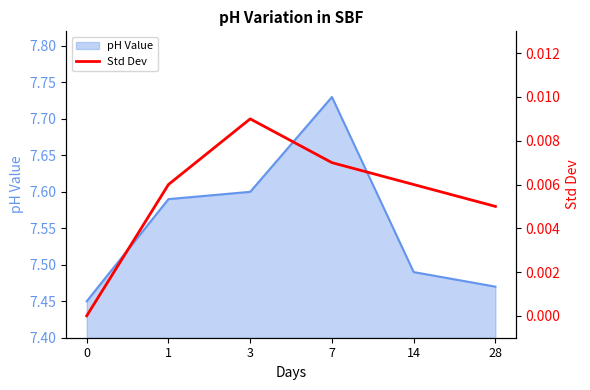

At which label does pH Value reach its peak?

7